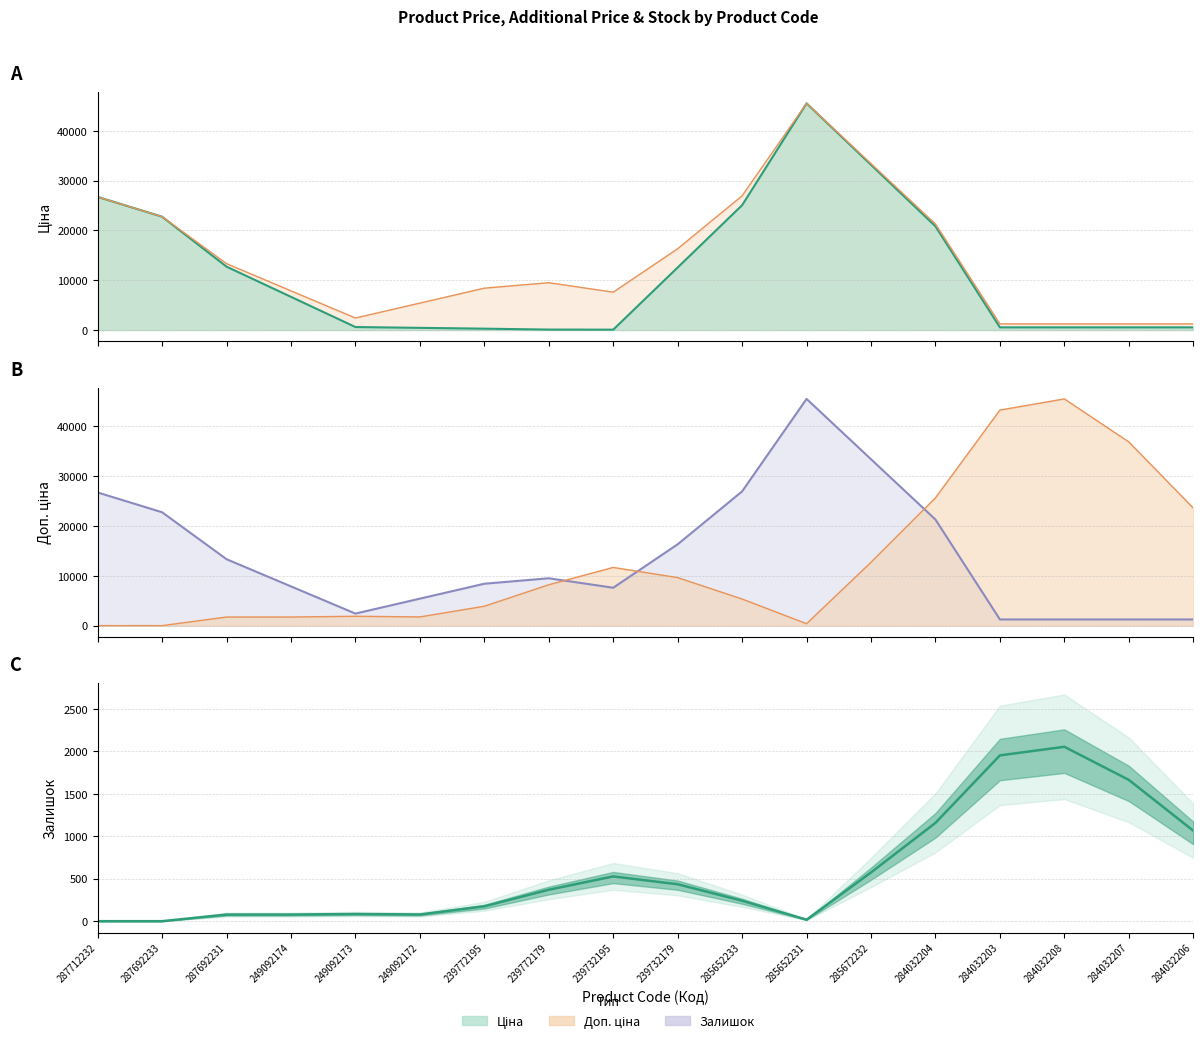

What is the maximum value for Залишок (norm)?

45540.5